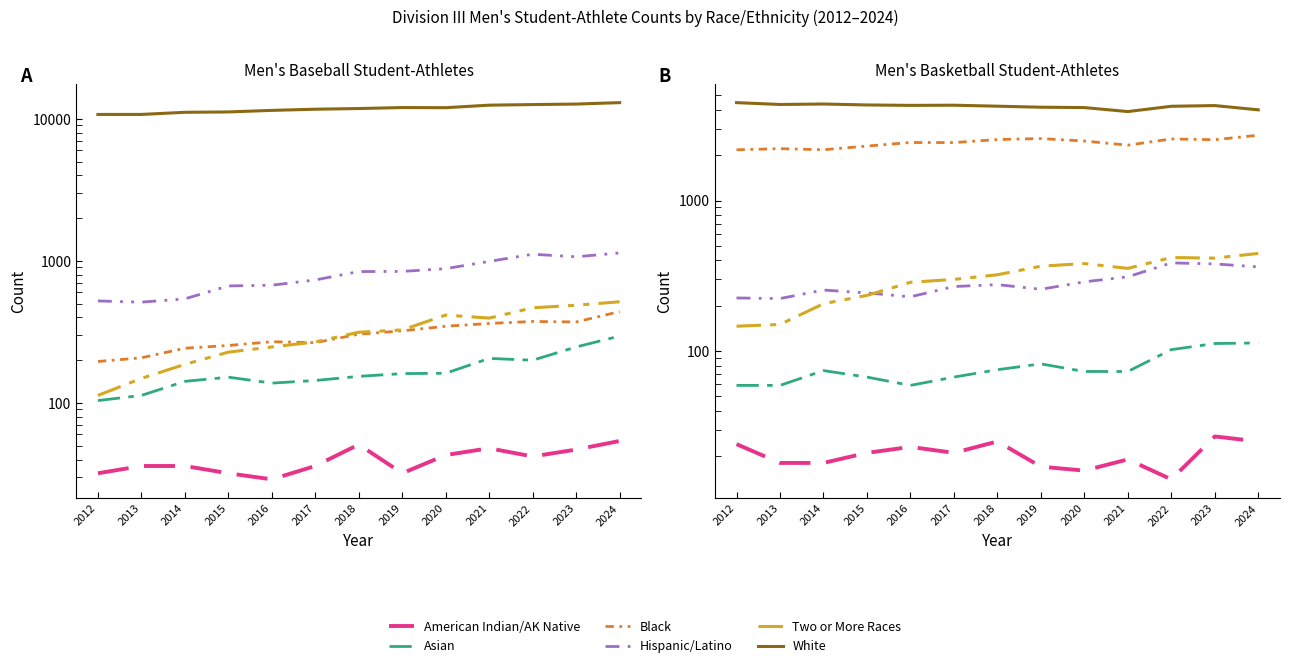

Which category has the highest value in the Asian series?

2024